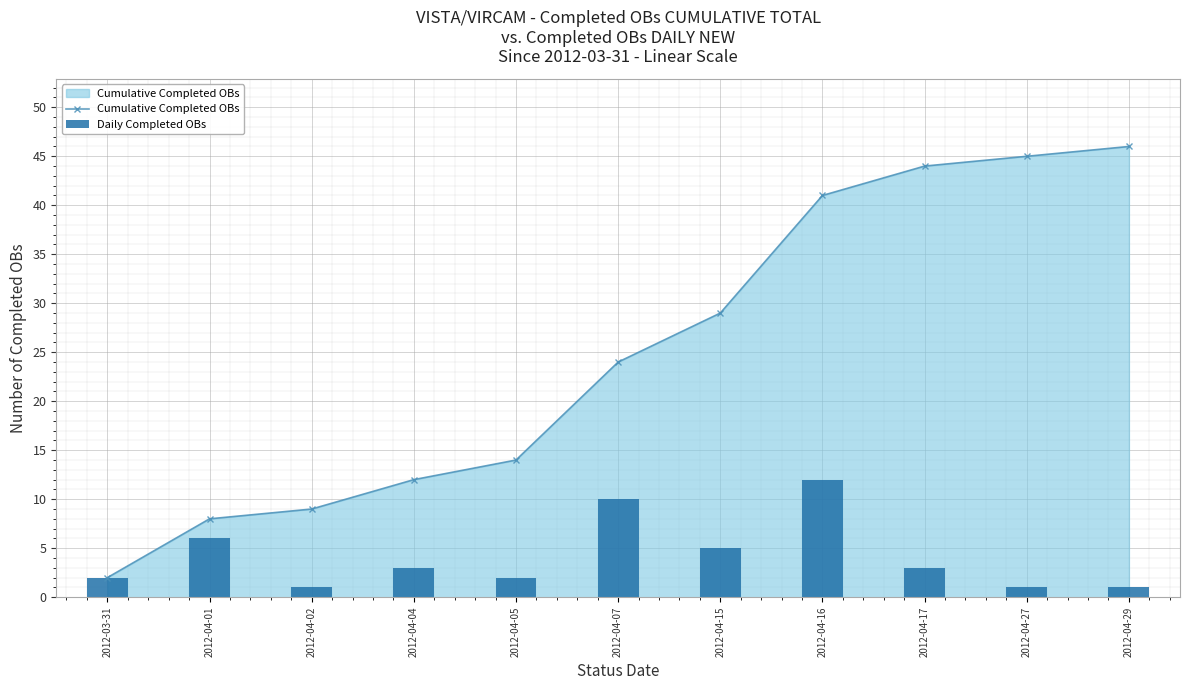

At 2012-04-01, list the series in order from smallest to largest.

Daily Completed OBs, Cumulative Completed OBs